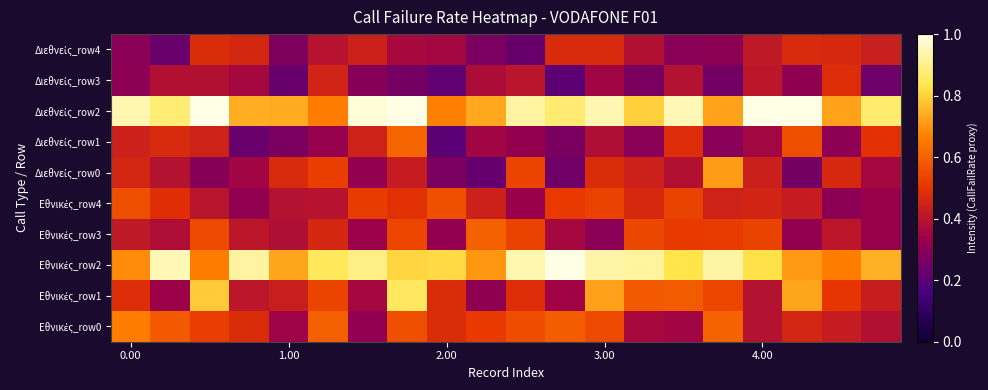

List the series in order of their peak value, highest first.

Διεθνείς_row2, Εθνικές_row2, Εθνικές_row1, Διεθνείς_row0, Εθνικές_row0, Διεθνείς_row1, Εθνικές_row3, Εθνικές_row4, Διεθνείς_row3, Διεθνείς_row4